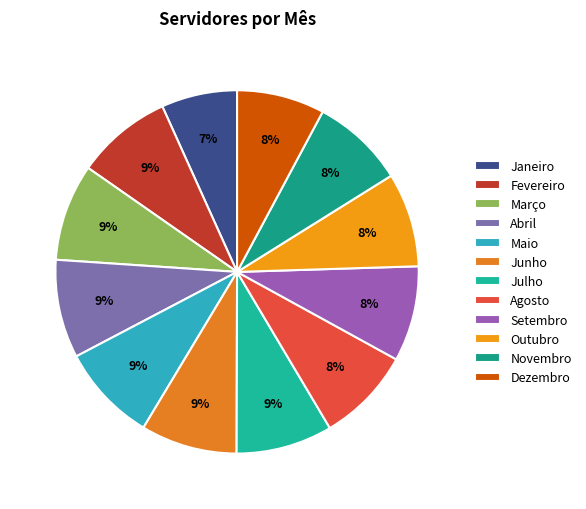

Is it true that Maio is 1% of the pie?

False